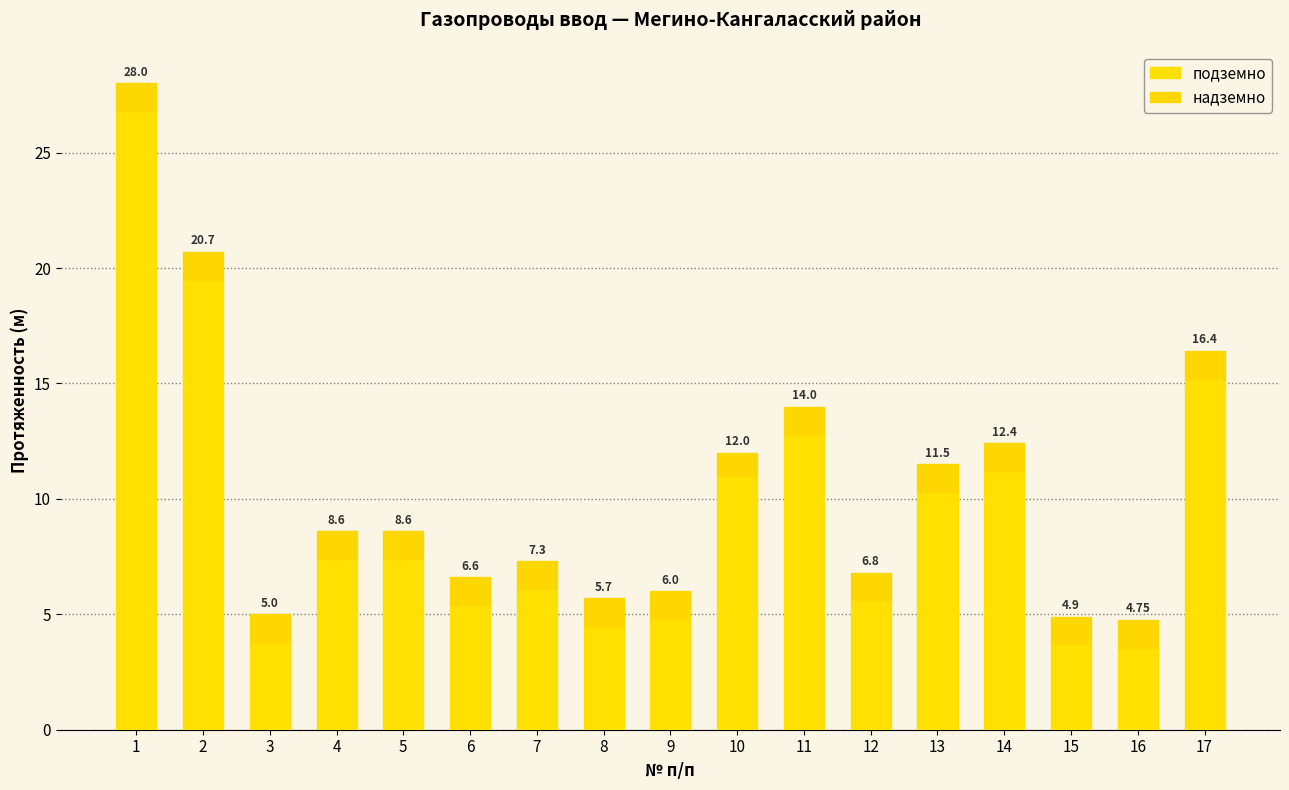

At how many categories does at least one series exceed 10?

7